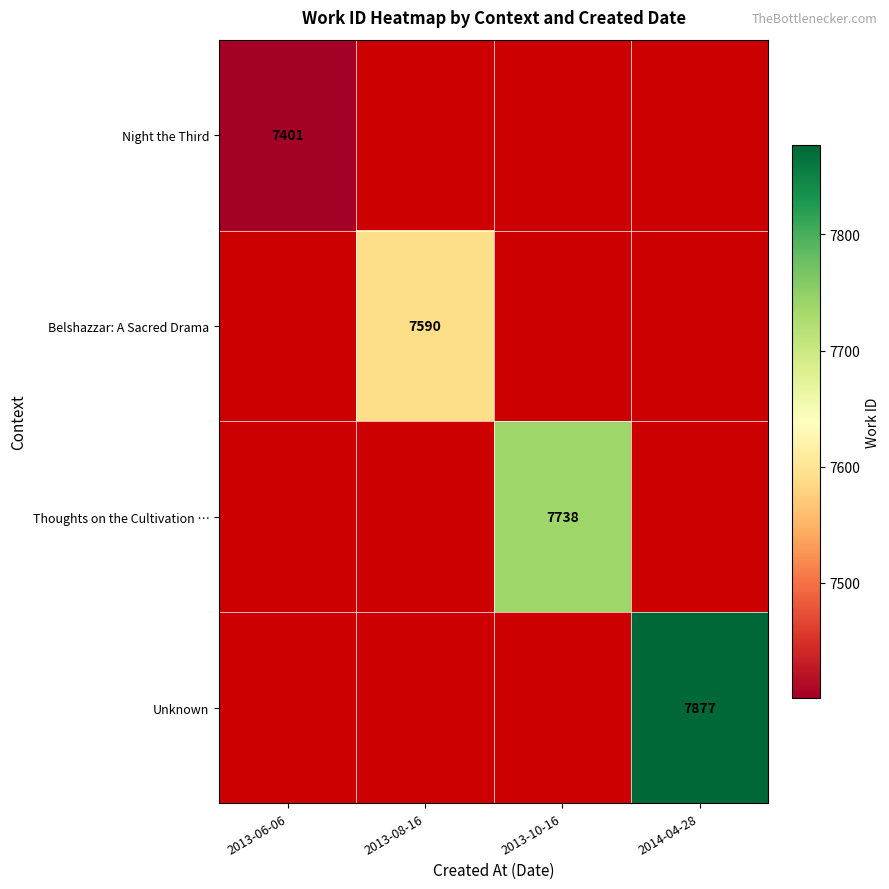

Is it true that Thoughts on the Cultivation … equals 12367.3 at 2013-10-16?

False